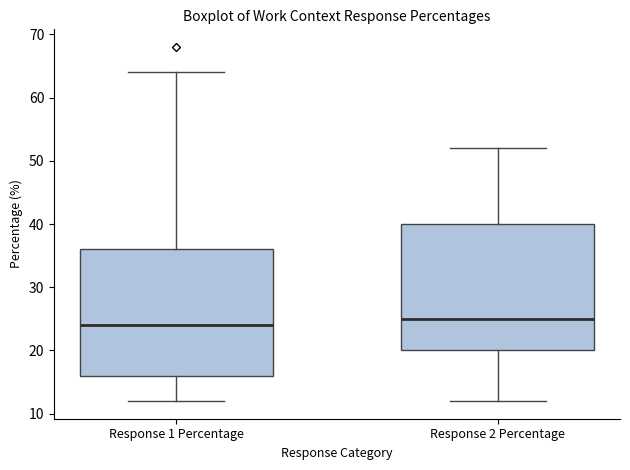

Where is the upper edge of the box for Response 2 Percentage on the y-axis? The values are not printed on the chart, so give them approximately, as read against the axis.

40